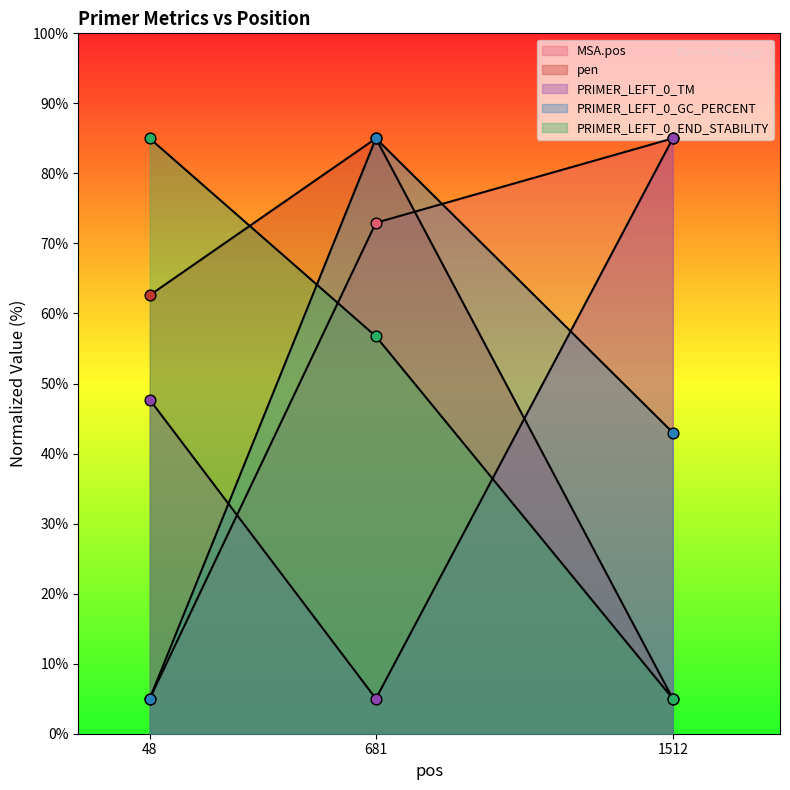

Which series has the largest total across all categories?

MSA.pos